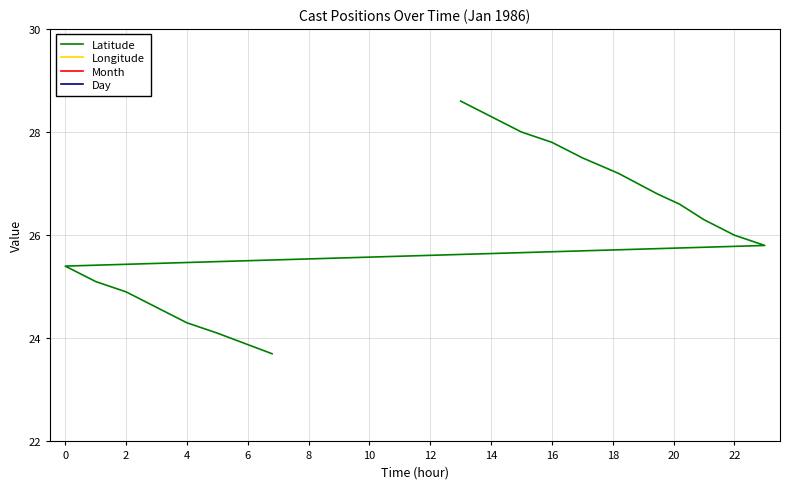

The value of Month at 14 is 1.0. True or false?

True